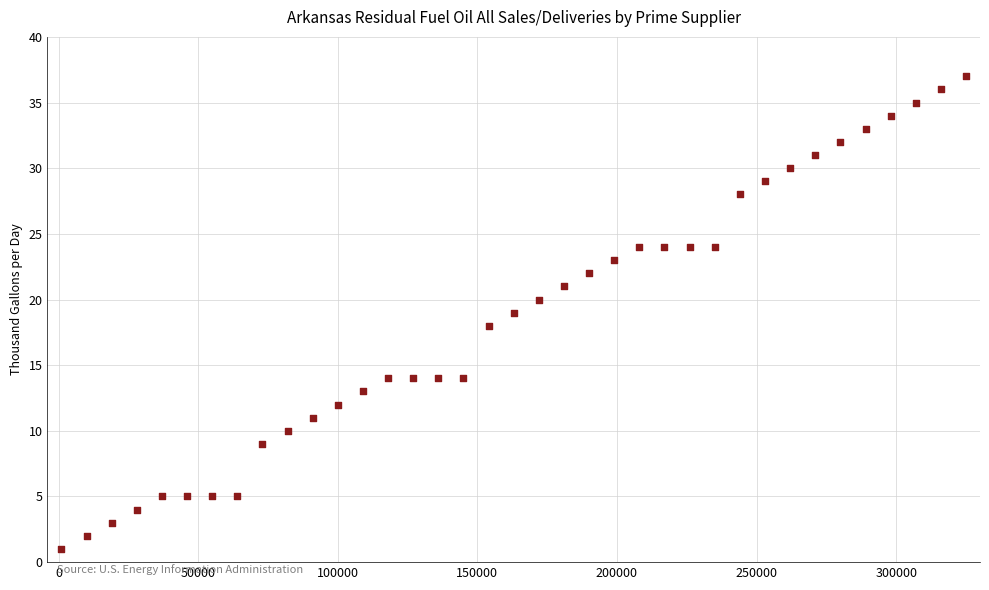

What is the range of Y values (max minus min)?

36